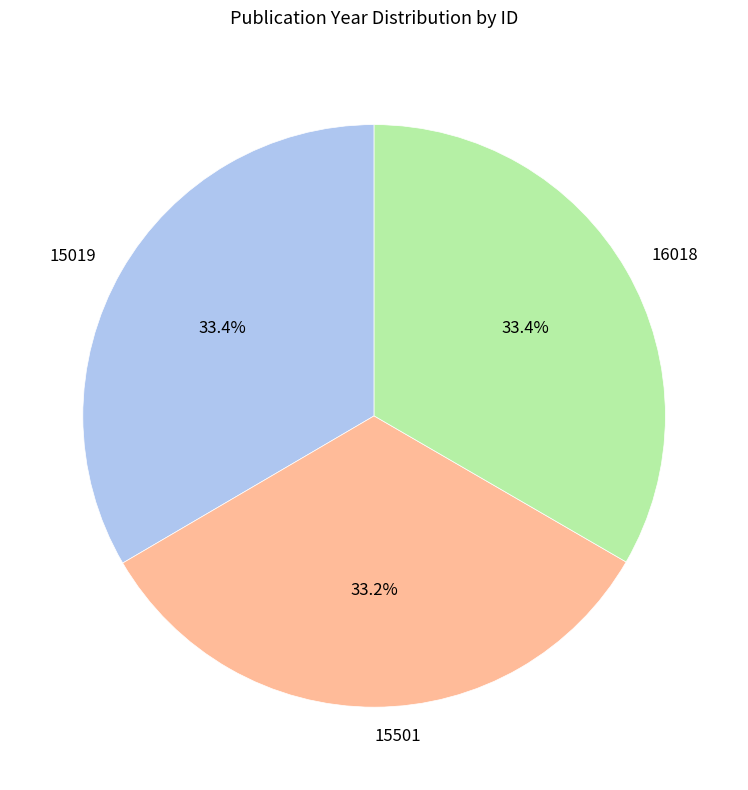

How many slices are in this pie chart?

3